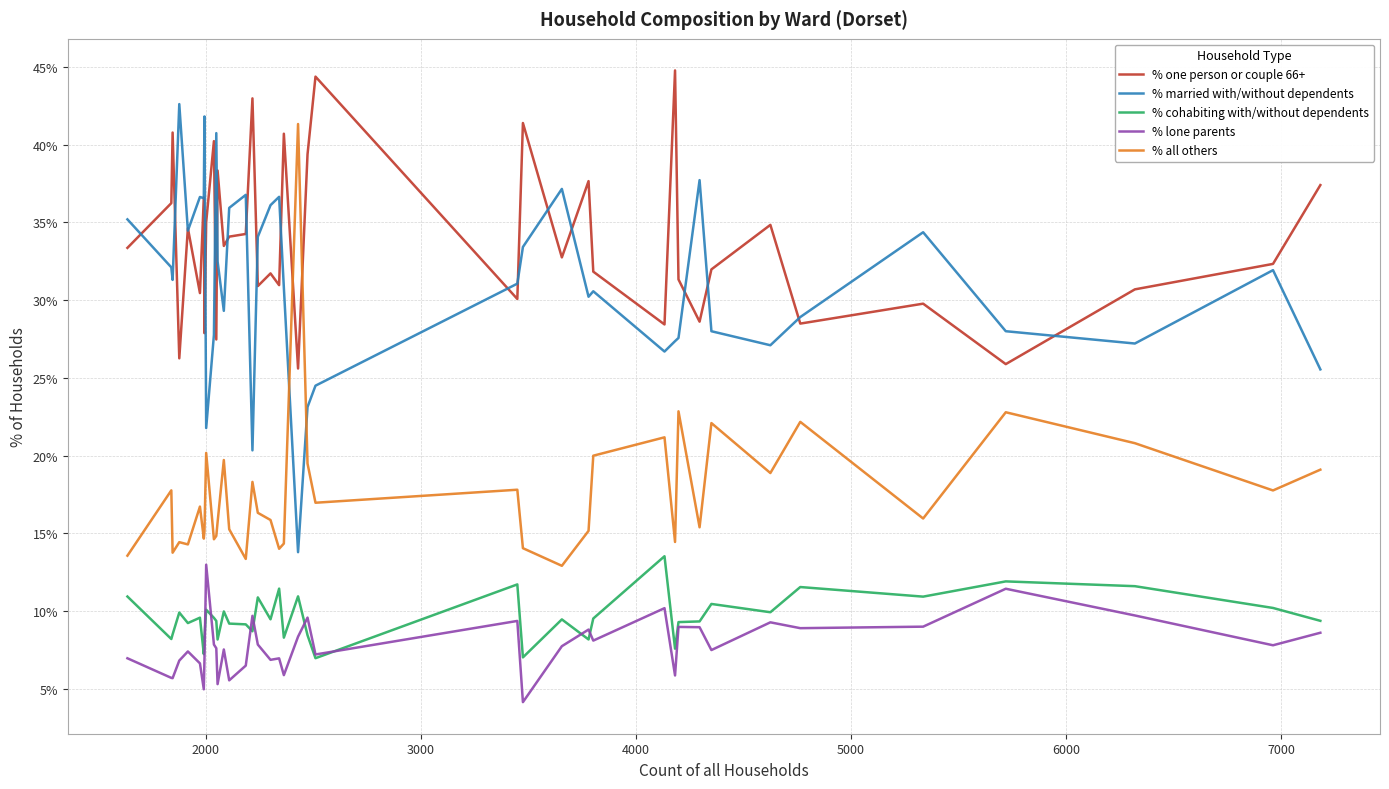

What is the maximum value for % one person or couple 66+?

44.8